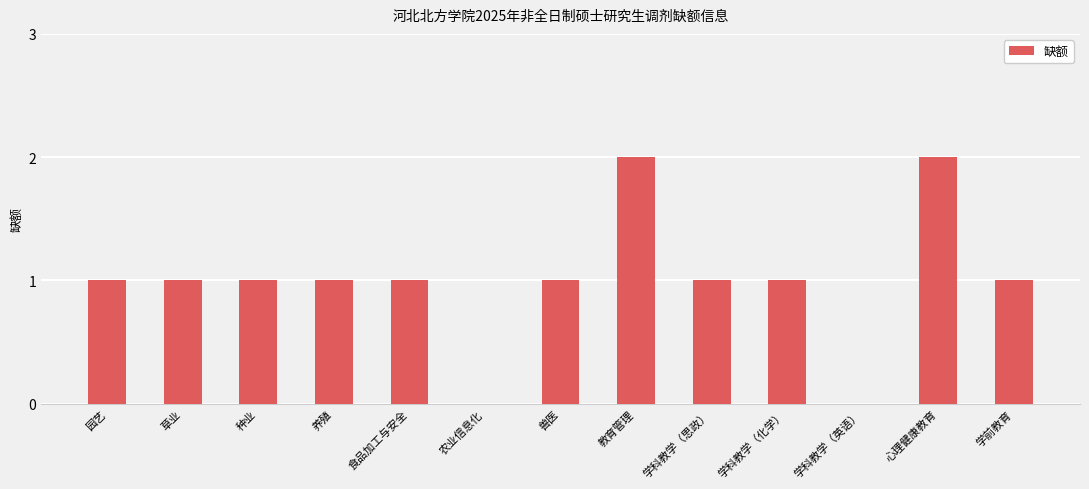

How many categories are shown in the chart?

13